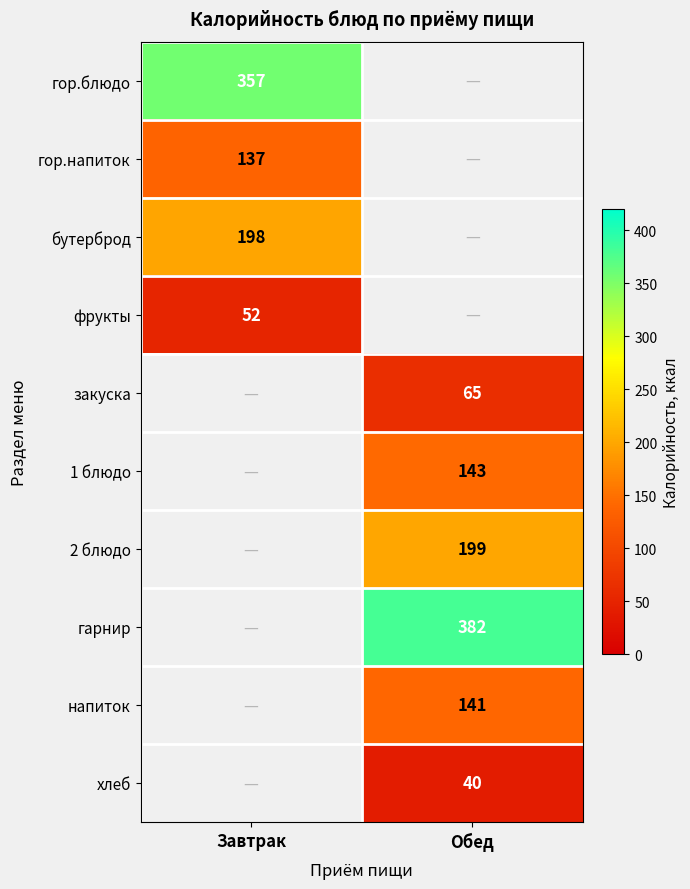

True or false: 2 блюдо has a value of 199 at Обед.

True